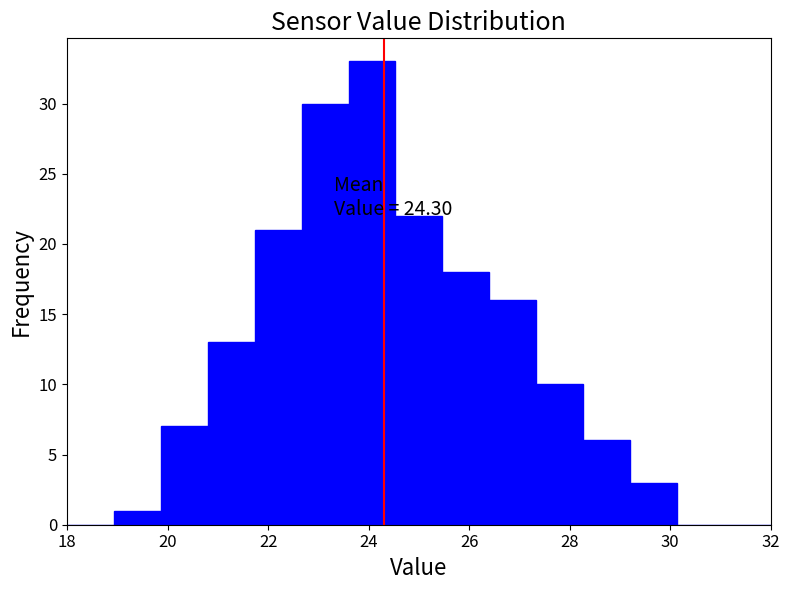

Over which range of the x-axis is the bar tallest?

23.6 to 24.6